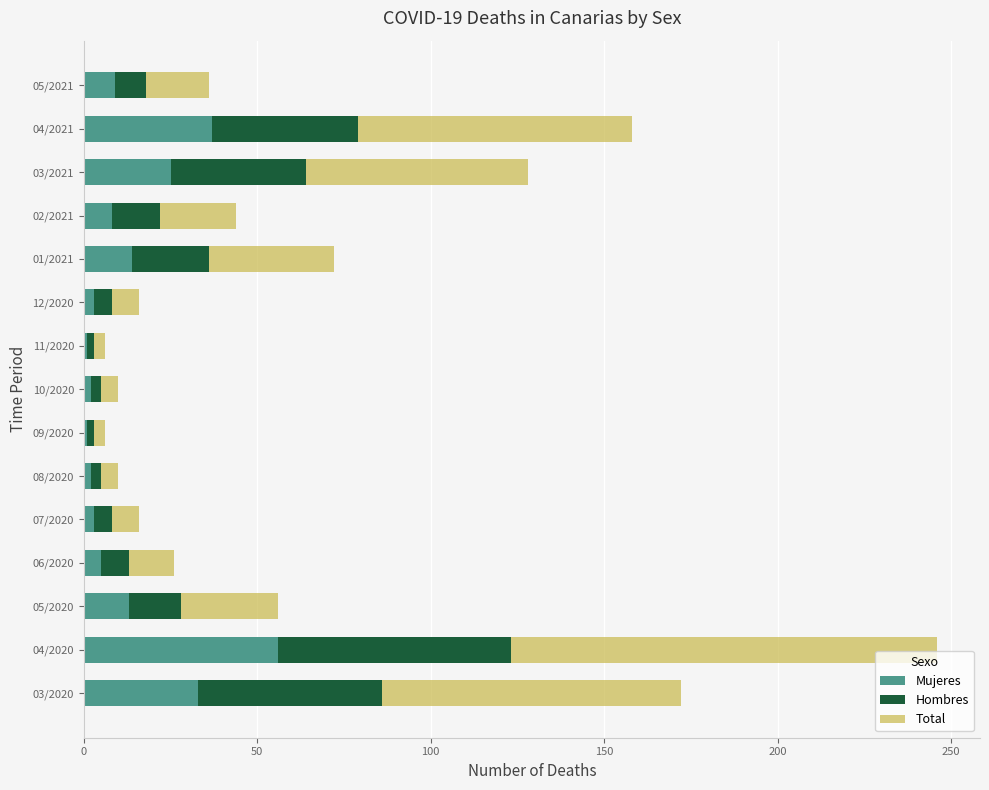

At which category is the sum across all series the highest?

04/2020